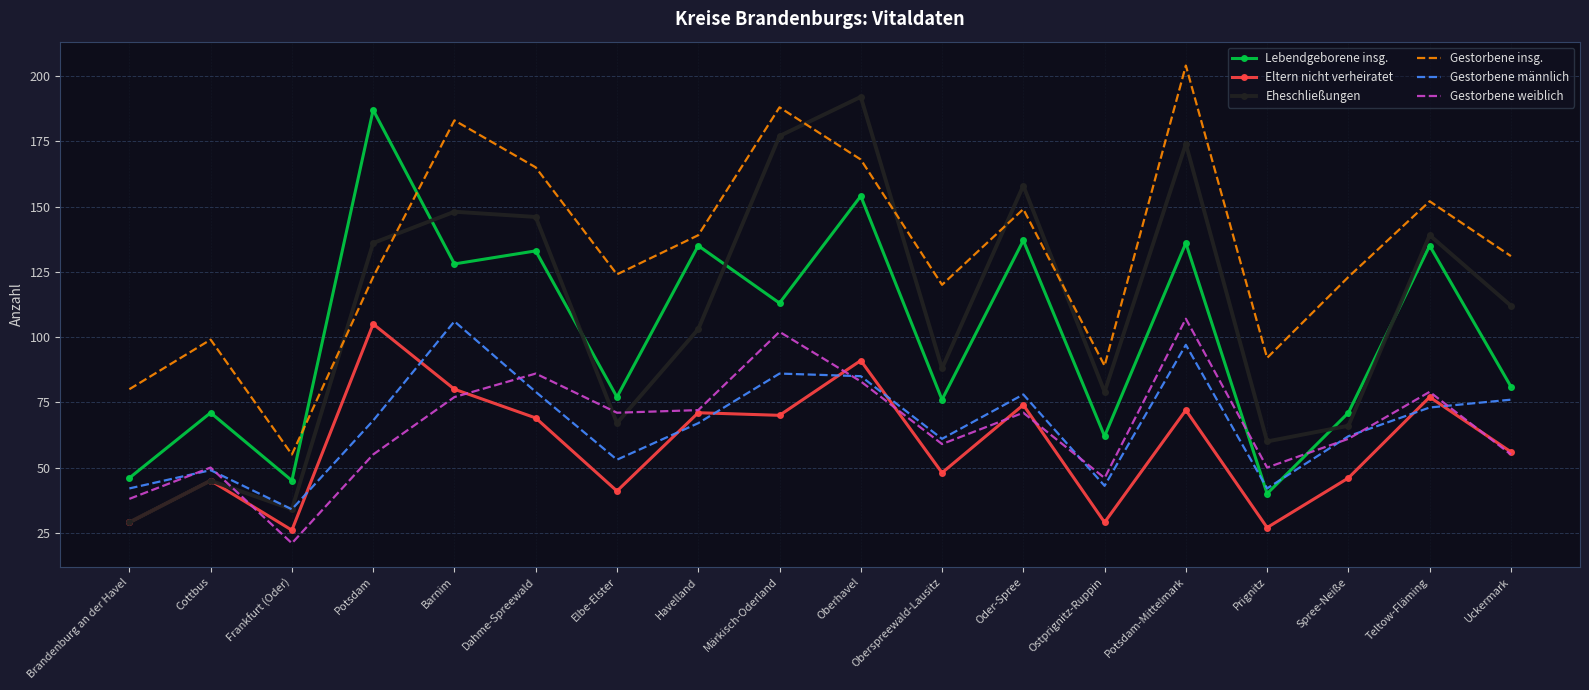

What position from the left is Barnim?

5